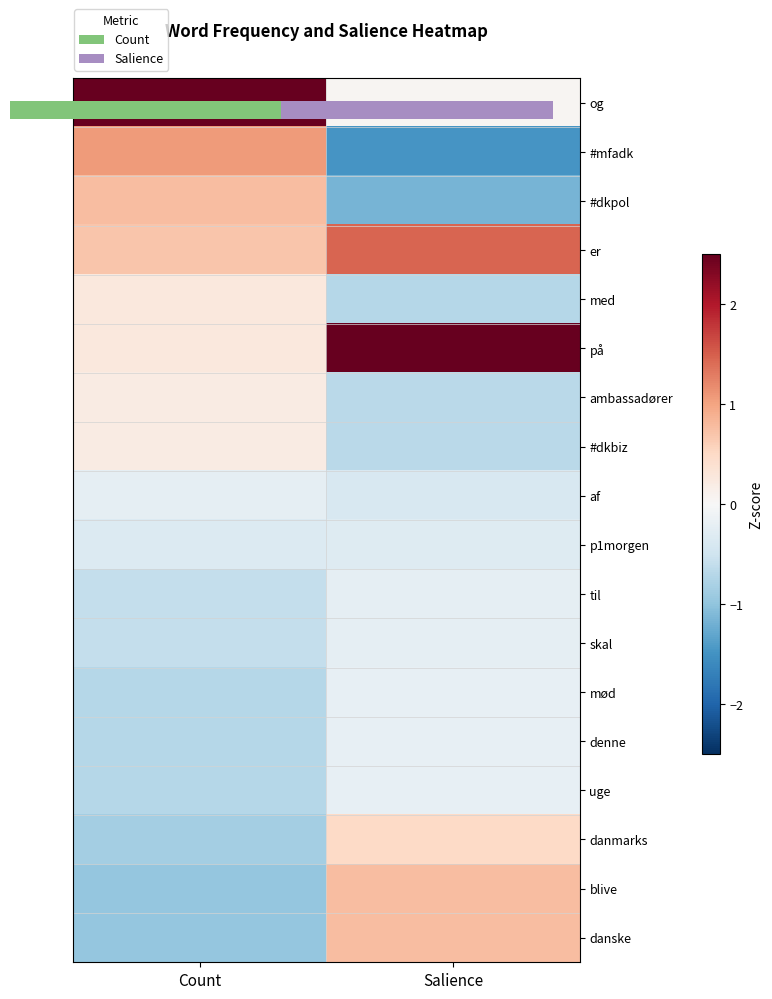

The value of danske at Salience is 1.2. True or false?

False